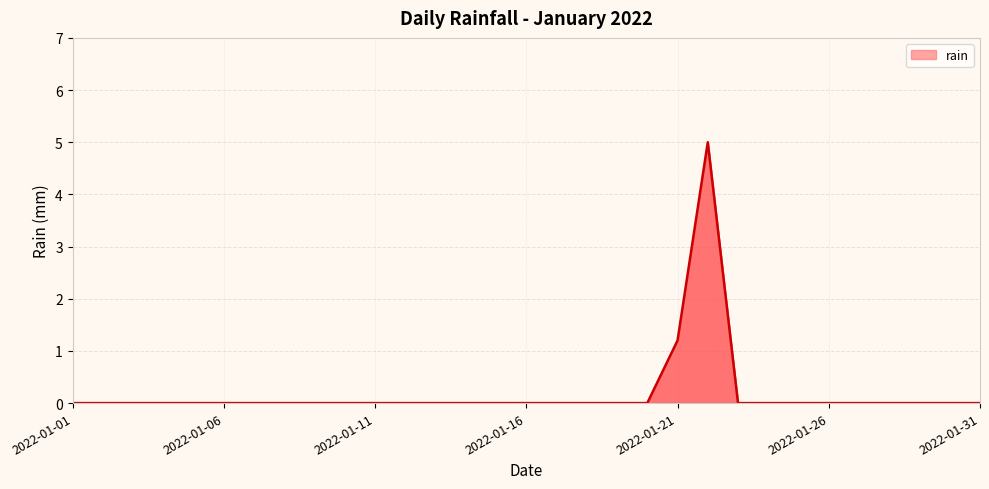

What is the greatest value displayed?

5.0